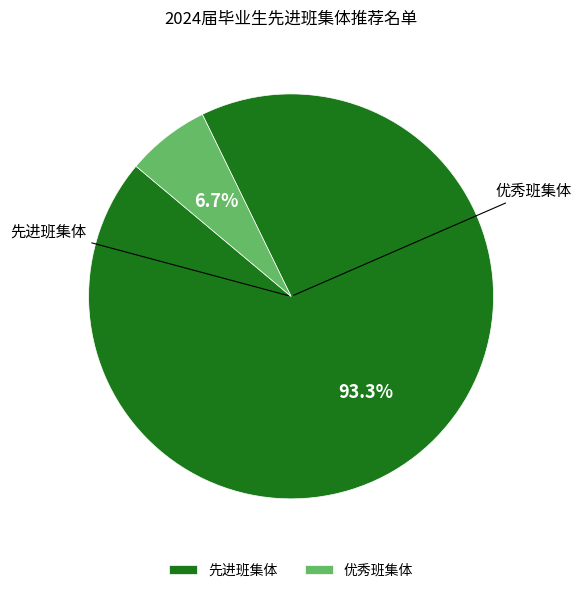

Does 先进班集体 account for over 50% of the chart?

Yes